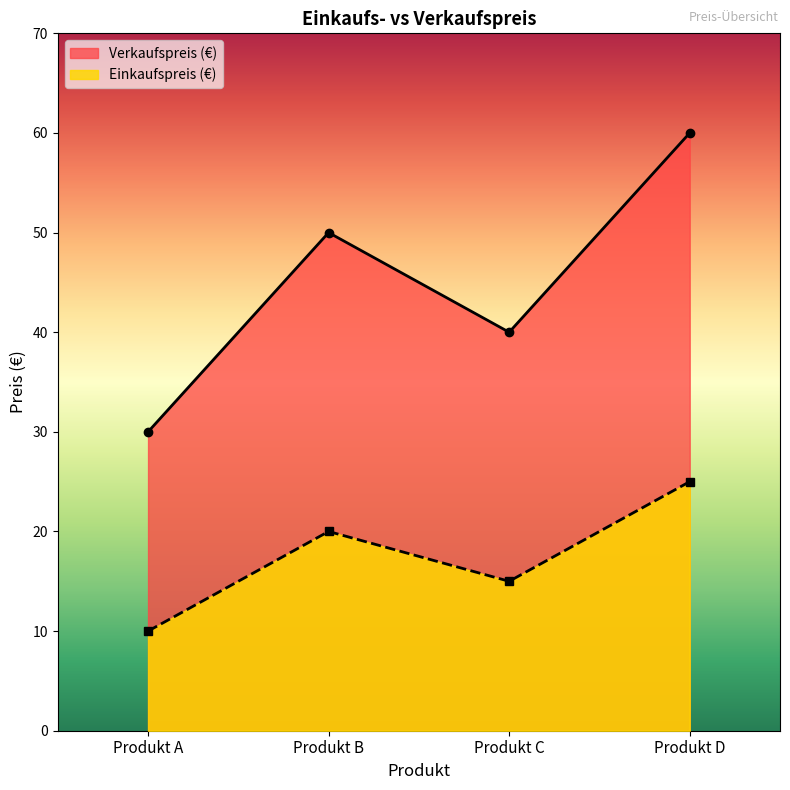

What is the value of the Verkaufspreis (€) point at the 1st from the left?

30